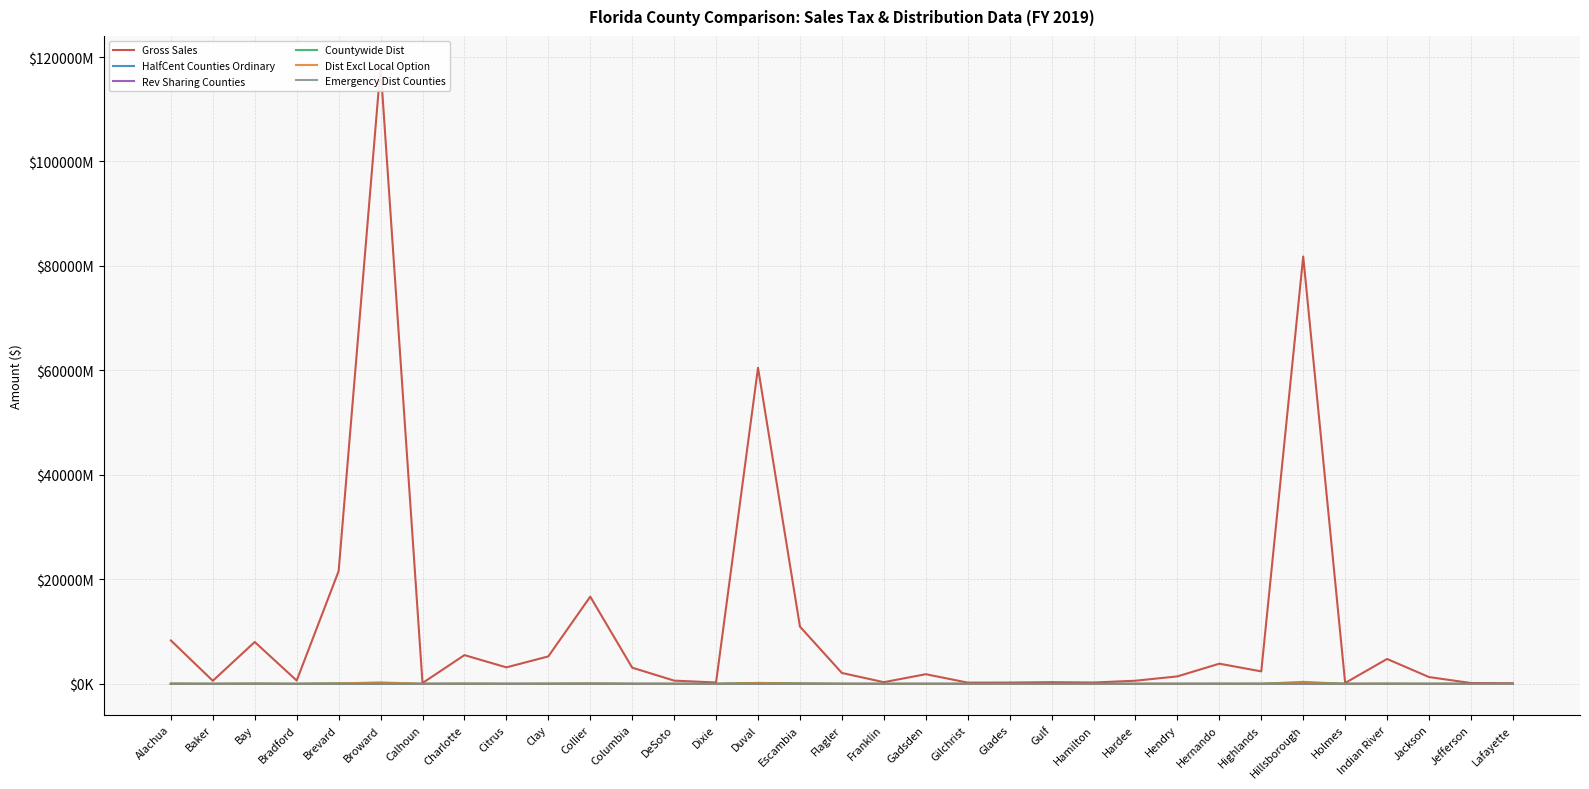

Reading left to right, extract all data points from this chart.

Gross Sales: 8314305200.1	592613268.9	8020627980.7	637211017.0	21583670452.0	118123539305.3	163709038.1	5507683084.9	3159572011.5	5261776352.5	16697743103.3	3104517177.4	623713952.1	269402853.0	60512754311.8	10962587670.2	2089801532.4	325960210.9	1852357298.9	245907197.4	254643702.1	329579176.9	262821820.6	607141546.4	1432838462.7	3867500647.3	2392152723.2	81816331626.0	175461268.4	4769063441.5	1306206351.6	167454708.7	108724828.8
HalfCent Counties Ordinary: 13069380.0	950373.8	14594505.8	1177975.3	27745207.8	86026004.8	354308.0	15148828.2	9148588.4	11247918.0	45953166.9	5150653.8	1225245.0	428557.0	101022887.5	26991891.2	2737529.7	748444.0	1558674.7	394857.5	269682.3	736042.3	505644.3	723142.0	1579643.0	10016930.3	5058266.1	112734632.2	401950.9	10120794.3	2198272.6	1152713.6	143519.6
Rev Sharing Counties: 5734232.1	596266.9	4622541.7	623877.0	12347043.1	33134013.0	314005.2	5275435.8	4141869.6	5834808.8	12171977.4	1875455.6	818473.7	378007.3	26073030.3	9261030.2	1598260.0	282891.3	994681.2	396718.1	294456.7	316539.1	290323.5	561406.9	939994.1	5176494.3	2623326.6	38931419.8	434801.0	3976246.5	1047320.5	427562.3	170148.3
Countywide Dist: 29303897.2	2475279.1	46431409.5	3197125.3	94183542.3	124740277.9	1617673.2	30697485.6	0.0	24678196.7	34263997.8	10199094.0	4620661.0	1141121.1	188965252.3	84660463.6	12713703.4	2181762.1	5972981.4	1164238.1	769521.3	2129024.6	1224254.2	2237423.1	4132232.2	11432237.0	18501094.3	387151705.8	1254839.1	26354204.1	8375502.3	1229558.4	444756.3
Dist Excl Local Option: 30200290.8	3788819.8	33469863.2	4416294.1	66015952.1	298648765.3	2820579.7	22997899.4	12678977.2	16734038.7	64606256.6	8117630.3	4383677.2	2982531.7	159278308.2	43604230.3	9563805.7	2065880.1	7219171.3	3045712.5	2286665.8	2649773.3	2579857.2	4272367.7	5865952.9	16342381.3	10591645.7	204745418.0	3478880.1	18190909.7	7347175.1	2786223.1	1996558.2
Emergency Dist Counties: 0.0	1095581.7	0.0	820426.6	0.0	0.0	740411.2	0.0	0.0	0.0	0.0	0.0	1485811.2	810381.7	0.0	0.0	0.0	0.0	2163264.0	945220.7	710291.8	454360.0	520262.3	1378478.7	1539493.5	0.0	0.0	0.0	1090772.2	0.0	1558829.0	0.0	406751.7